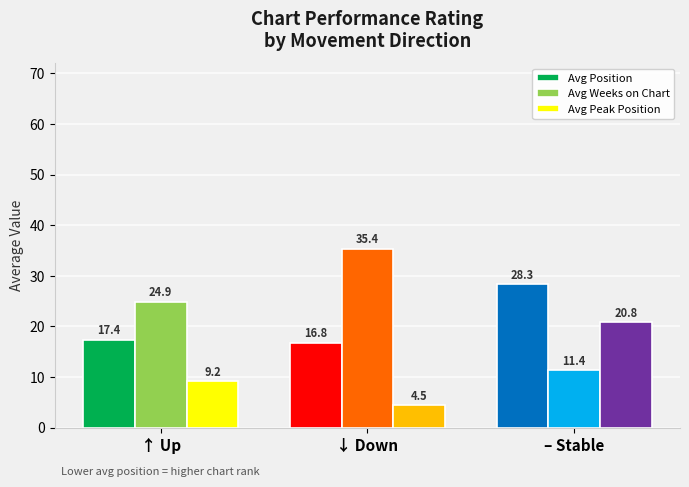

Which series changed the most between ↓ Down and – Stable?

Avg Weeks on Chart